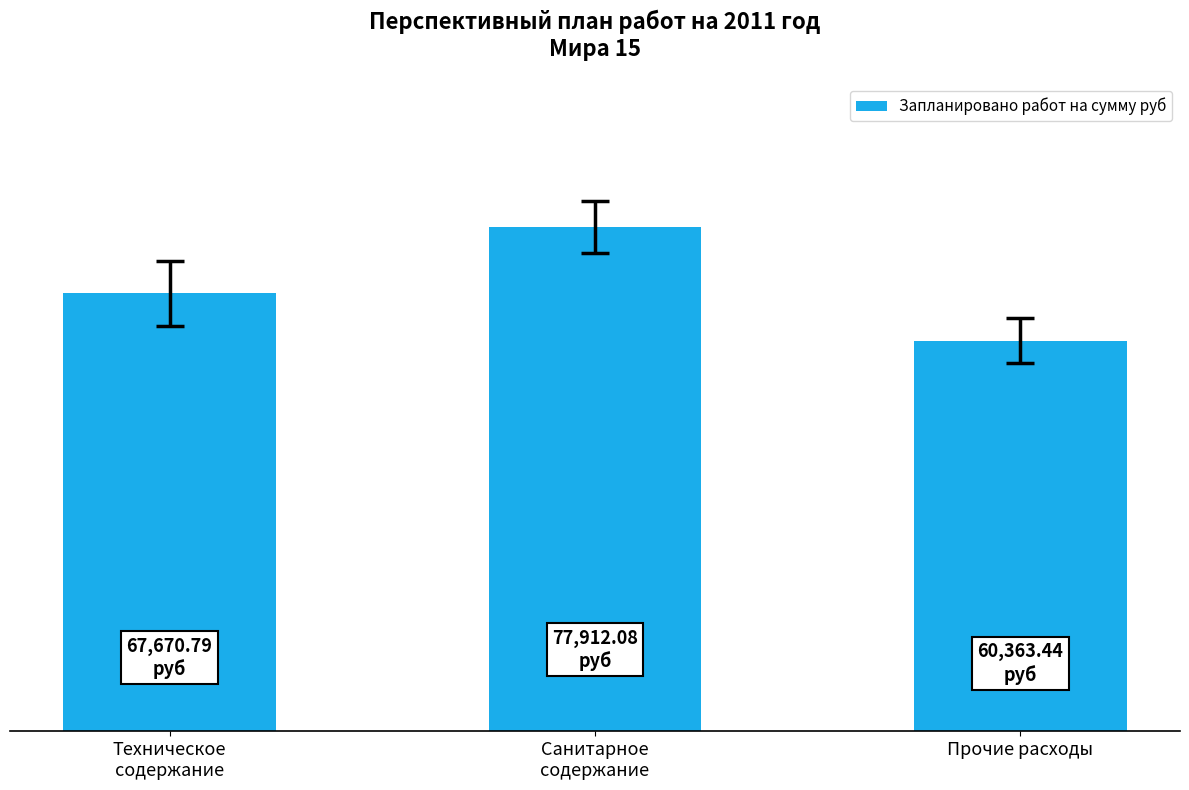

Is it true that the value at Техническое
содержание is 34925.4?

False